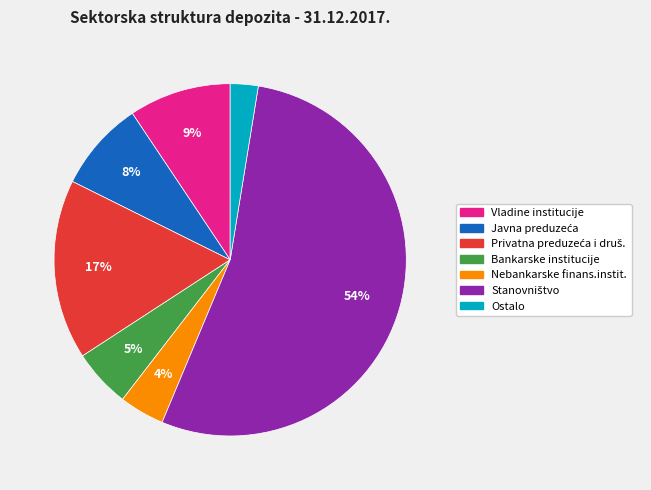

Which category has the smallest portion of the pie?

Ostalo